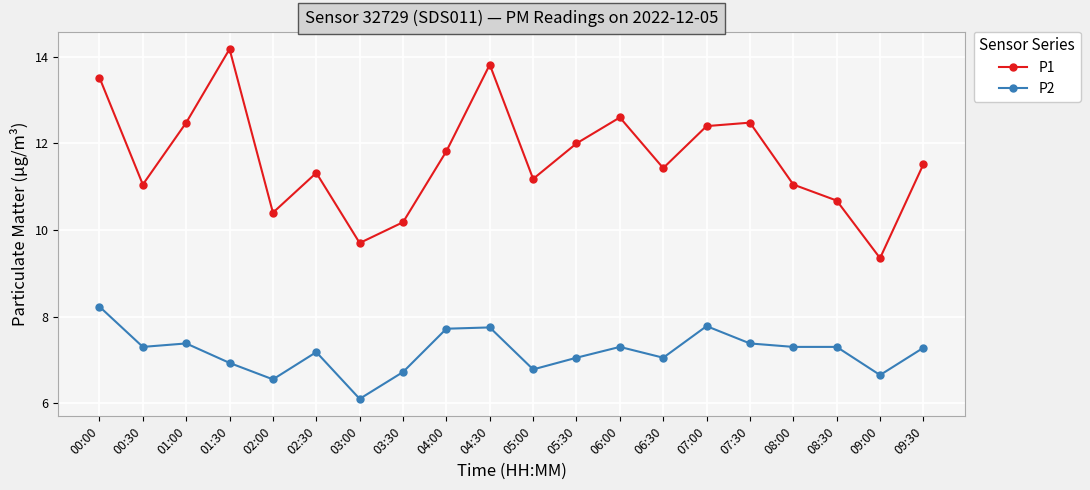

True or false: P1 and P2 cross at least once.

False